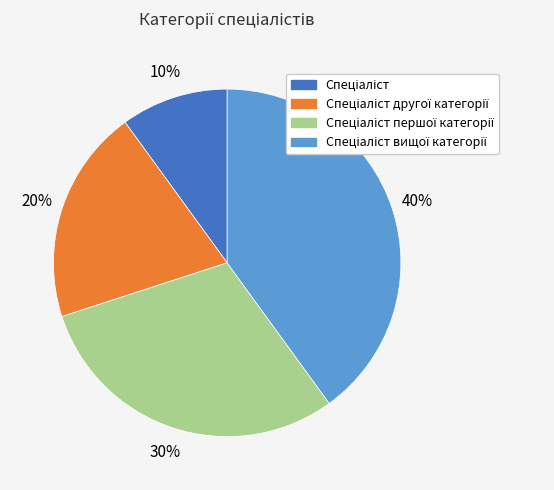

To the nearest percent, what is the difference between the largest and smallest slice percentages?

30%